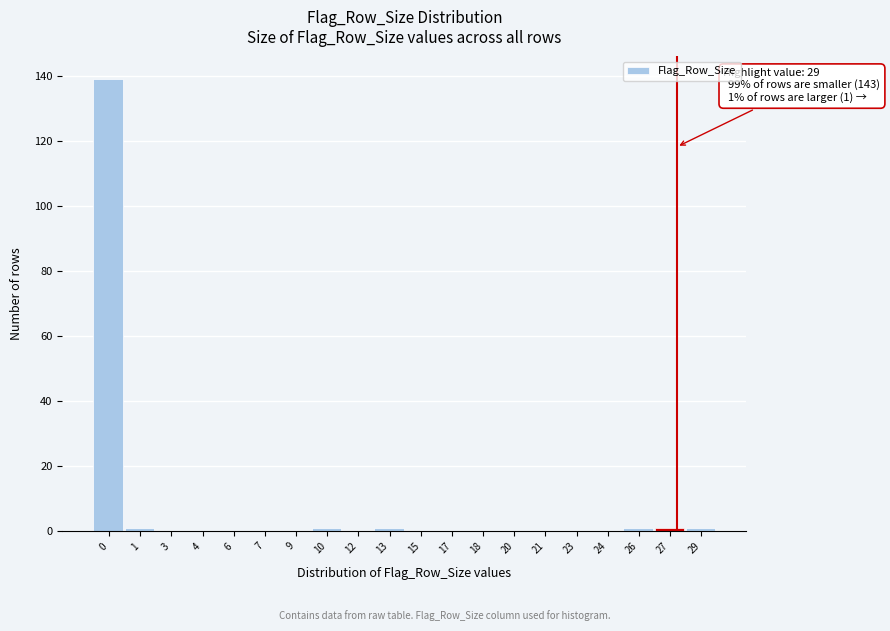

Reading left to right, what are all the values shown in this chart?

0=139	1=1	3=0	4=0	6=0	7=0	9=0	10=1	12=0	13=1	15=0	17=0	18=0	20=0	21=0	23=0	24=0	26=1	27=1	29=1